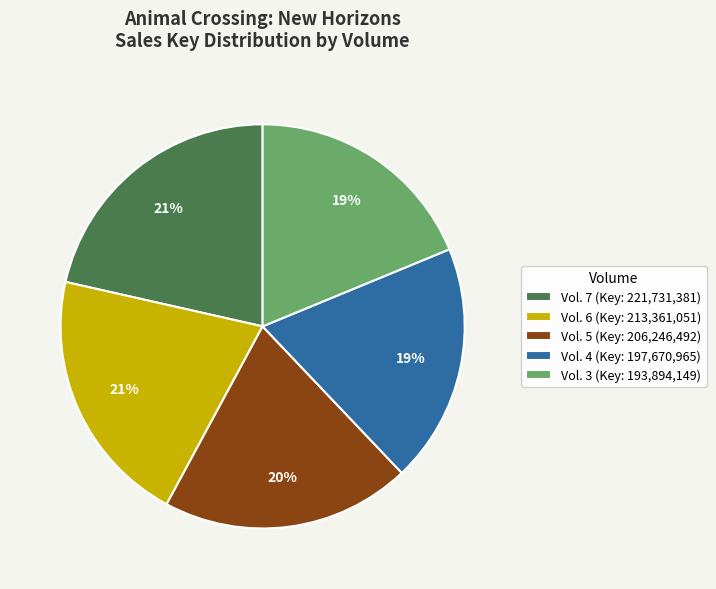

Is Vol. 3 the majority of the pie?

No